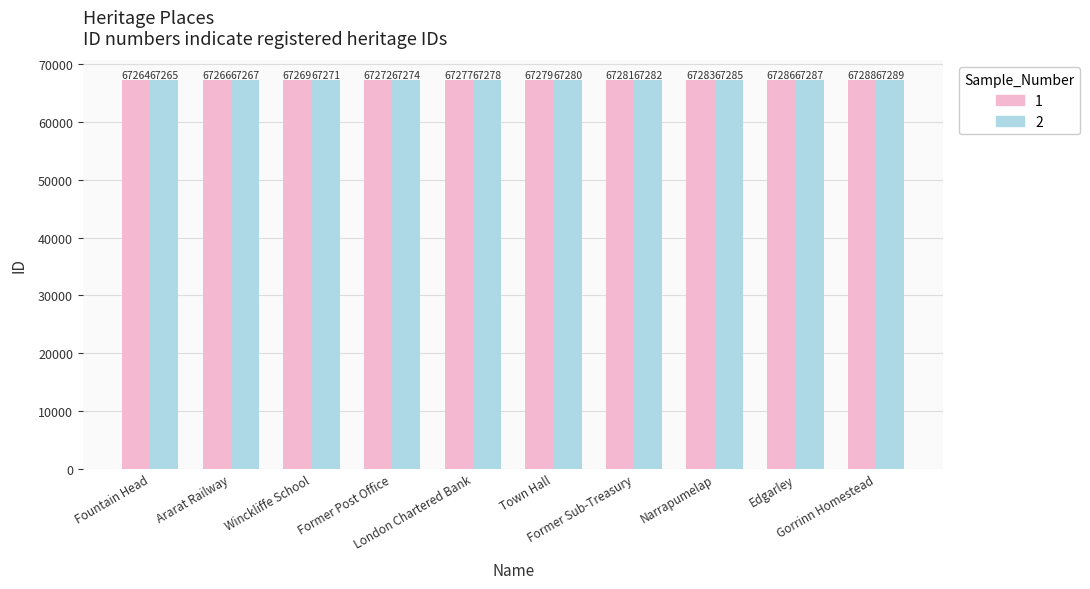

What position from the left is Former Sub-Treasury?

7